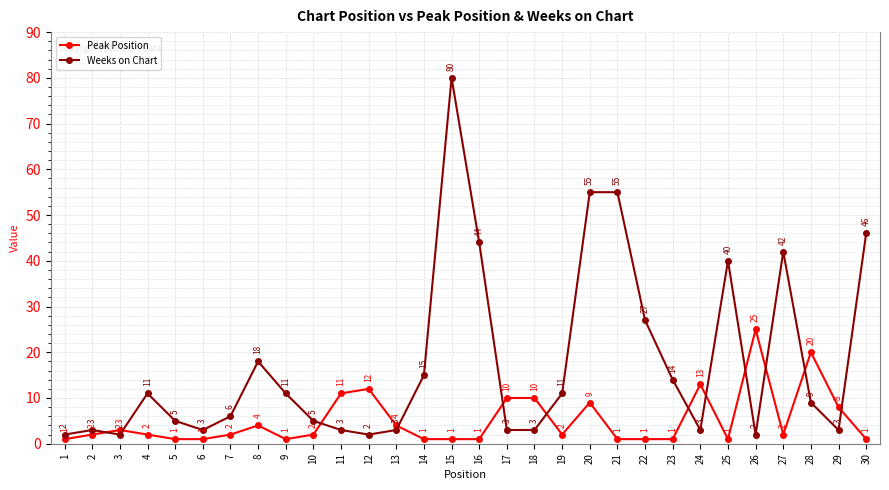

True or false: Weeks on Chart has more than 1 points higher than both neighbors.

True